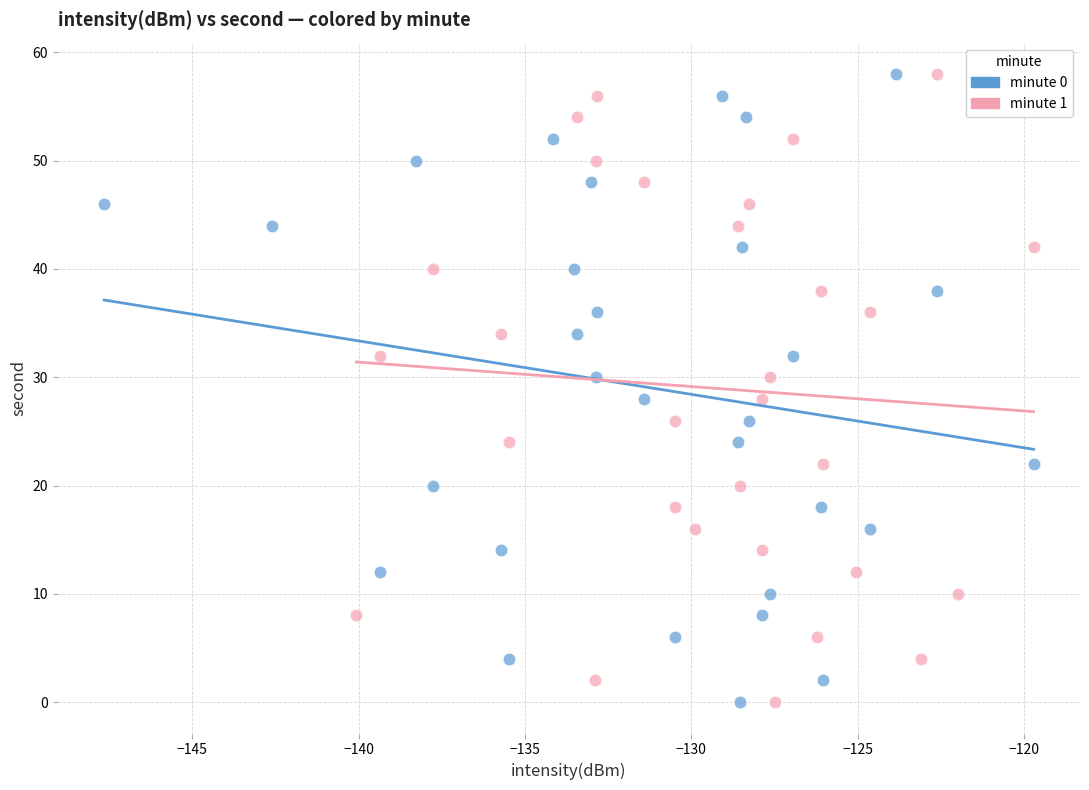

What are all the series names shown in the legend?

minute 0, minute 1